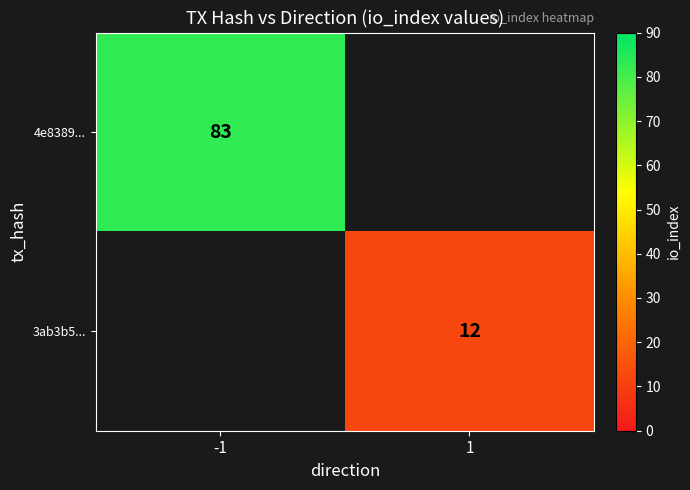

Is the value of 4e8389... at -1 greater than the value of 3ab3b5... at 1?

Yes